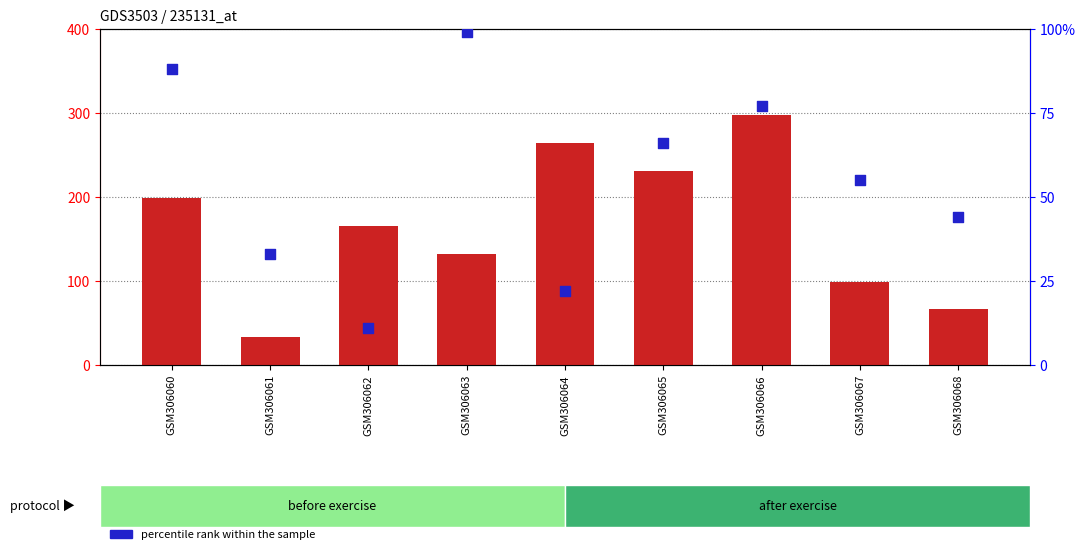

Is the value of count at GSM306060 greater than the value of percentile rank within the sample at GSM306067?

Yes